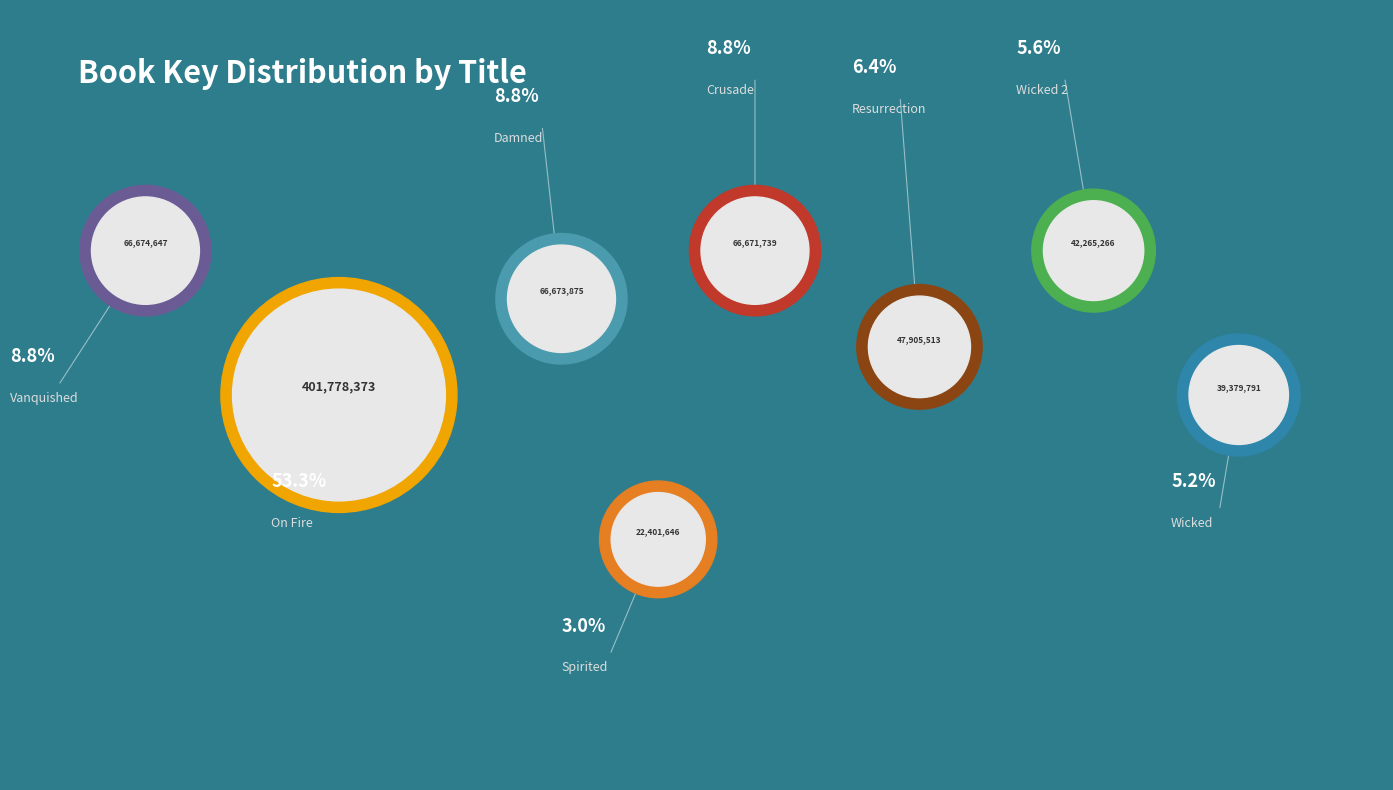

Count the number of slices in the pie.

8